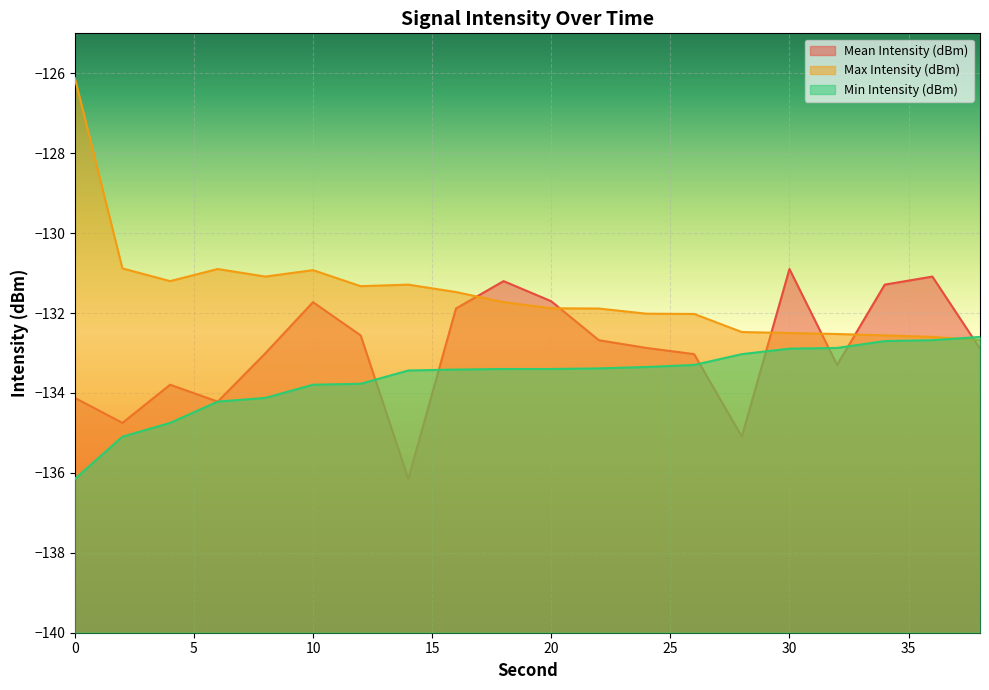

Rank the series by their average value, from highest to lowest.

Max Intensity (dBm), Mean Intensity (dBm), Min Intensity (dBm)